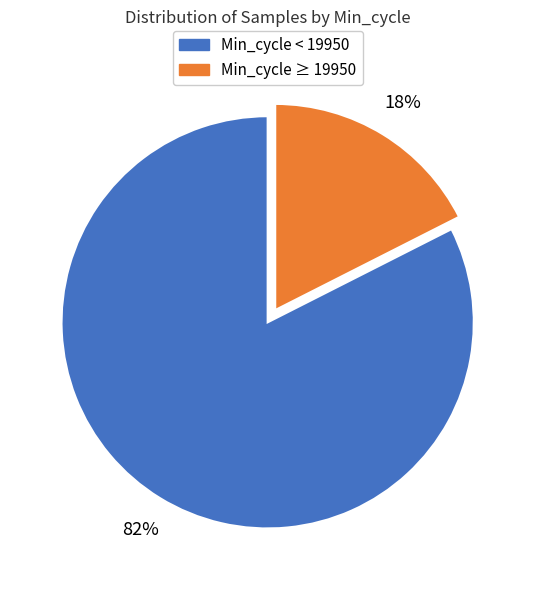

Is there a majority slice in this chart?

Yes